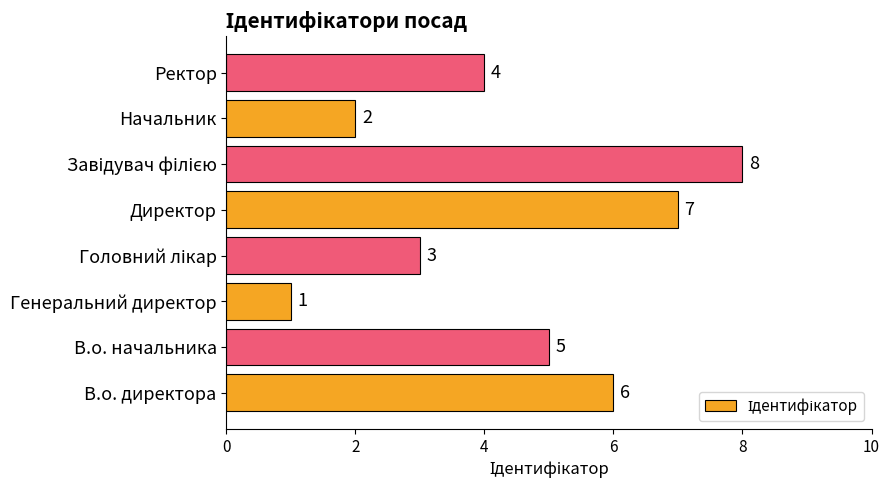

The chart shows a value of 1 at Начальник. True or false?

False